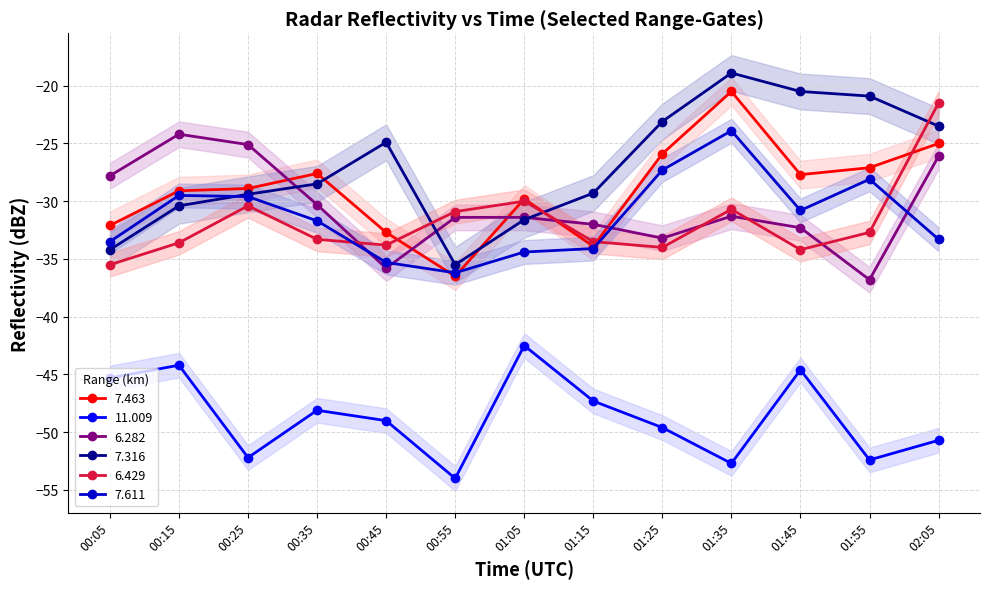

How many times do 7.463 and 7.316 cross each other?

3